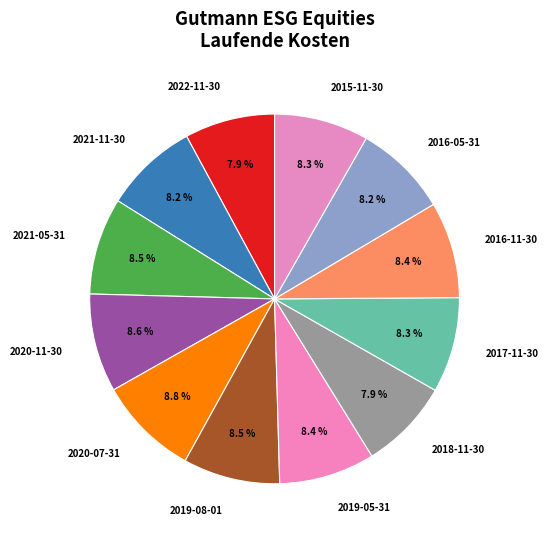

Does 2019-08-01 represent more than half of the total?

No